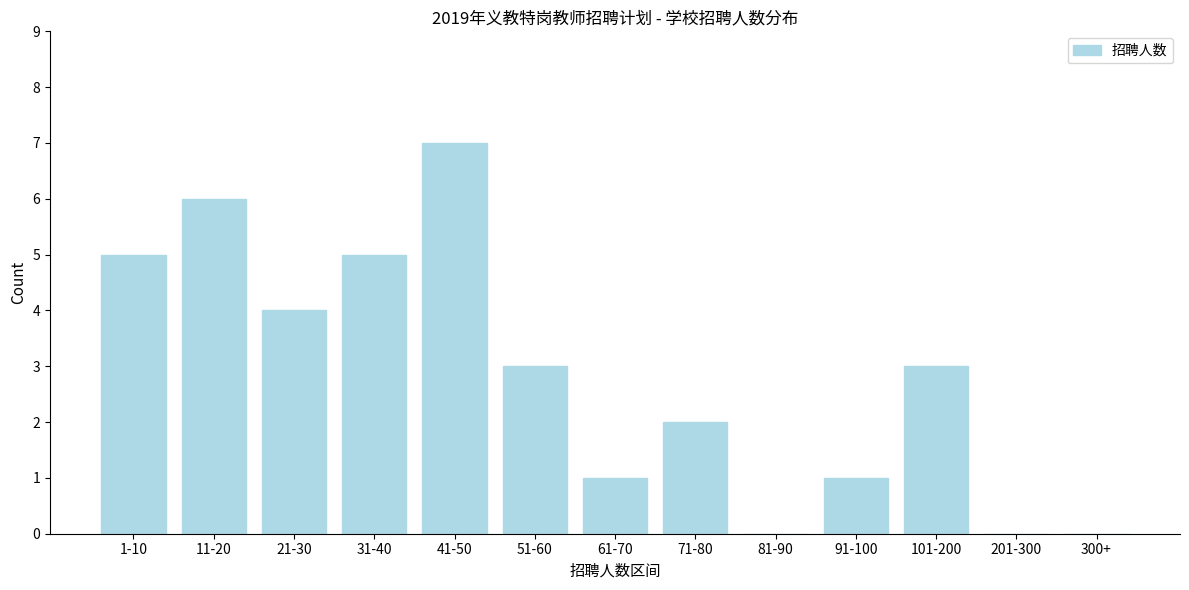

Reading left to right, transcribe all the data shown in this chart.

1-10=5	11-20=6	21-30=4	31-40=5	41-50=7	51-60=3	61-70=1	71-80=2	81-90=0	91-100=1	101-200=3	201-300=0	300+=0